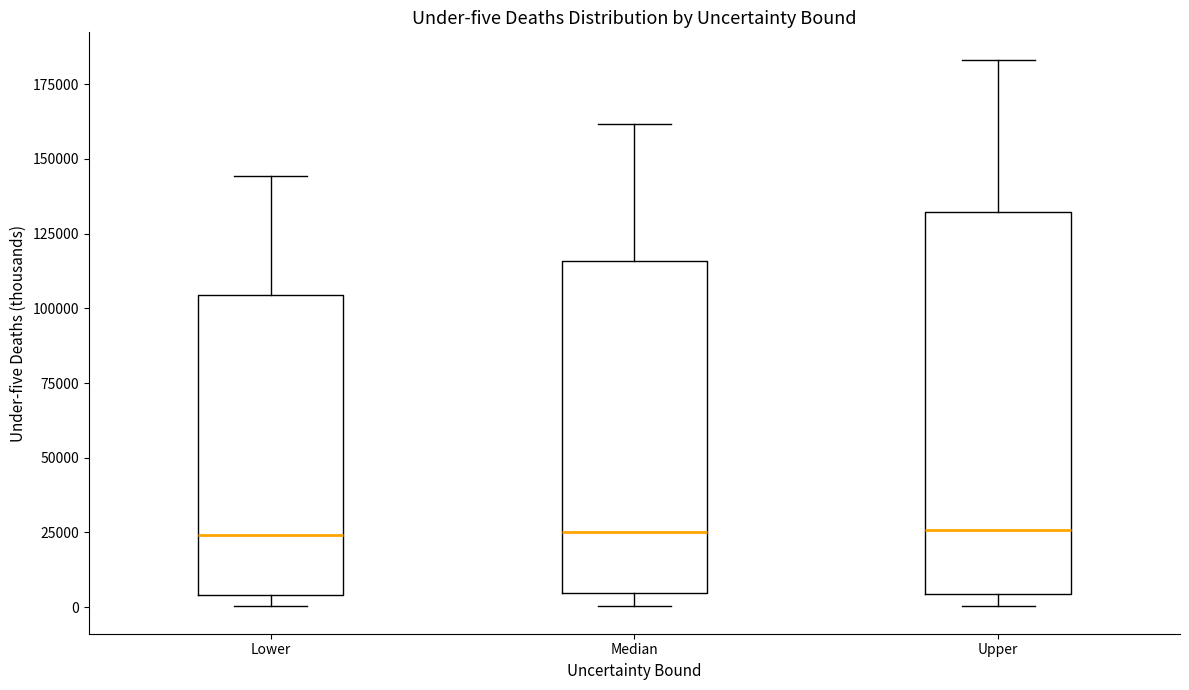

Reading left to right, transcribe this box plot: for each box, give where its median line is, the range the box spans, and where its two whiskers end, as read against the y-axis. The values are not printed on the chart, so give them approximately, as read against the axis.

Lower: median 25000, box 5000 to 105000, whiskers 0 to 145000
Median: median 25000, box 5000 to 115000, whiskers 0 to 160000
Upper: median 25000, box 5000 to 130000, whiskers 0 to 185000